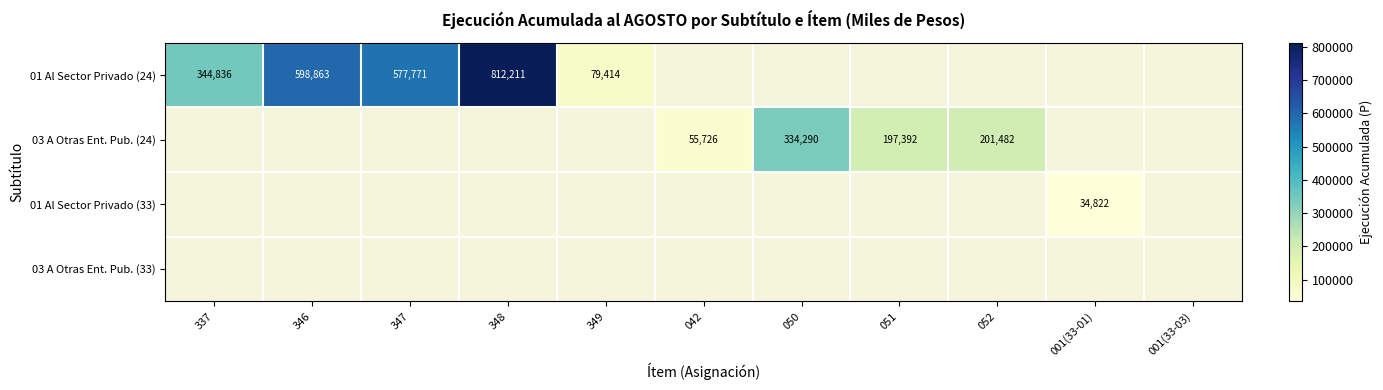

List the series in order of their overall mean, highest first.

01 Al Sector Privado (24), 03 A Otras Ent. Pub. (24), 01 Al Sector Privado (33), 03 A Otras Ent. Pub. (33)